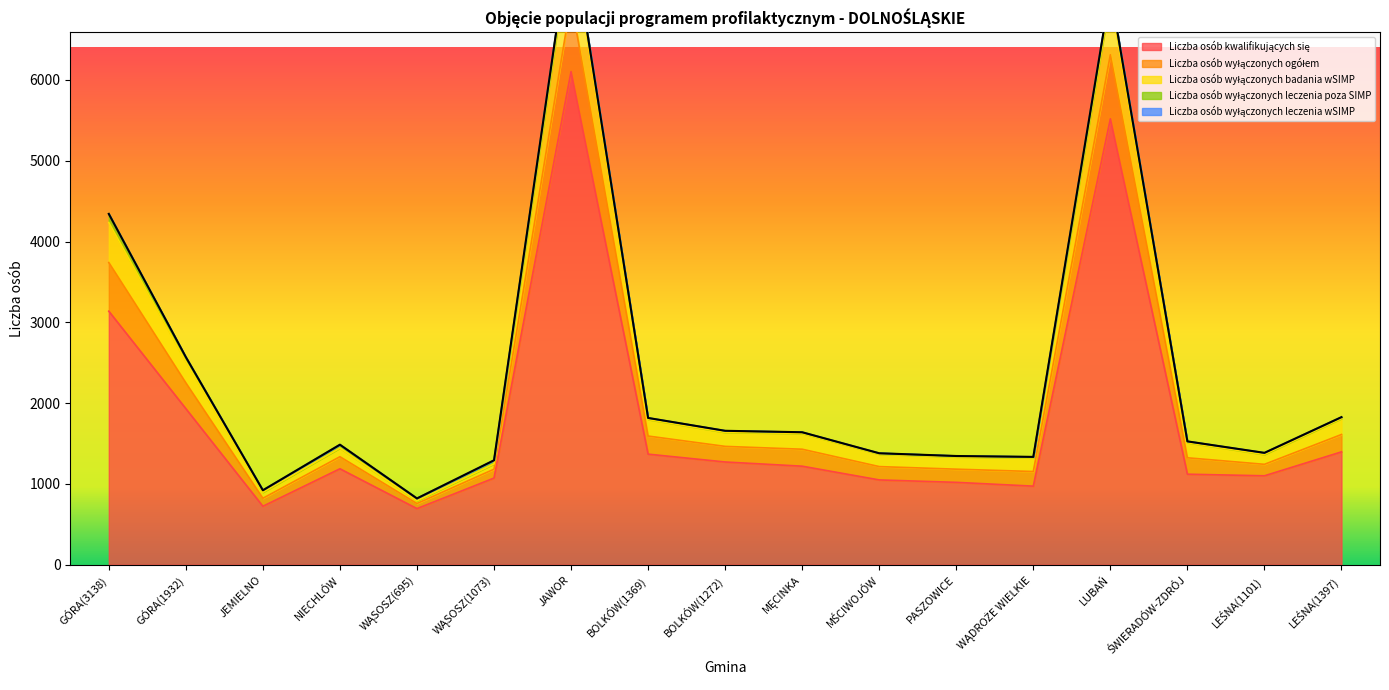

Reading left to right, transcribe all the data shown in this chart.

Liczba osób kwalifikujących się: 3138	1932	724	1188	695	1073	6103	1369	1272	1220	1050	1020	973	5518	1121	1101	1397
Liczba osób wyłączonych ogółem: 4342	2570	922	1486	821	1293	7861	1817	1658	1640	1380	1346	1335	7104	1527	1385	1827
Liczba osób wyłączonych badania wSIMP: 4235	2514	897	1444	792	1248	7781	1798	1638	1626	1369	1335	1323	7020	1511	1365	1810